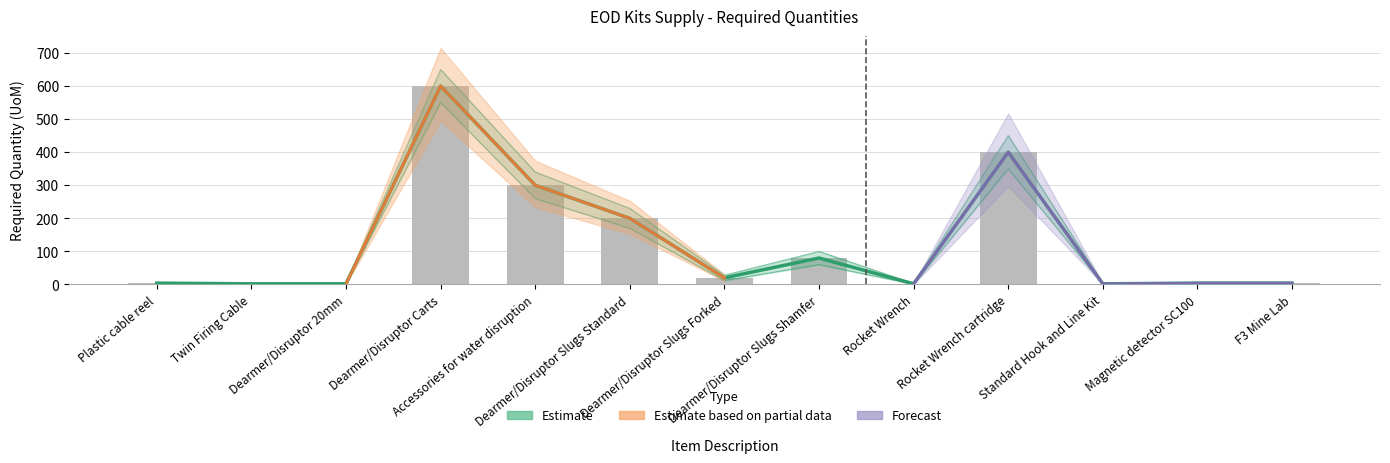

True or false: Required Qty has a value of 400 at Rocket Wrench cartridge.

True